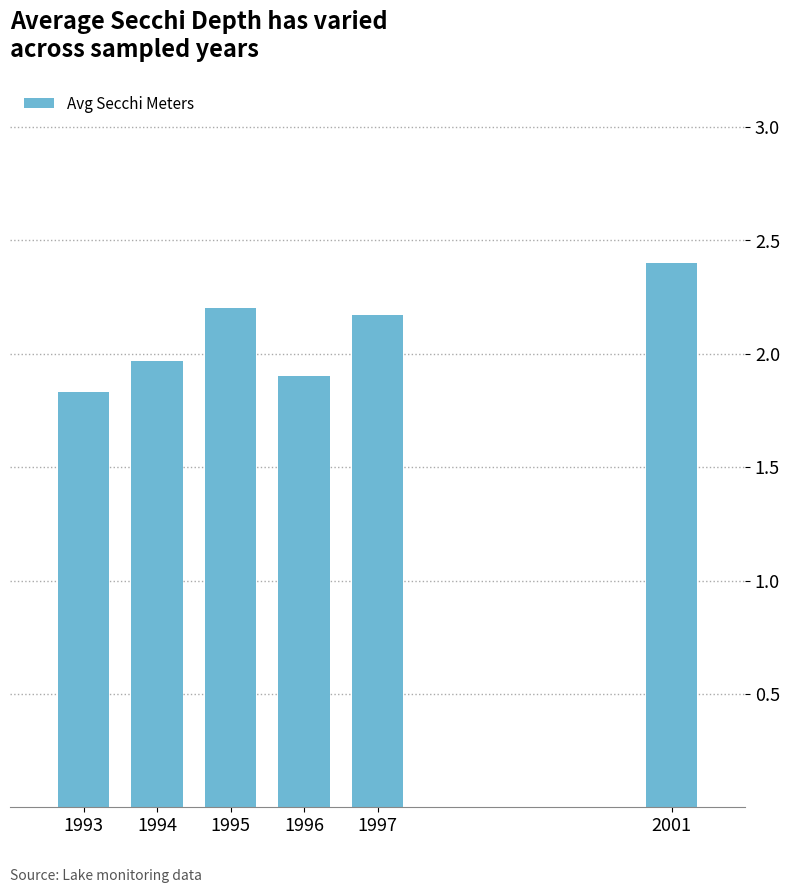

True or false: the data shows 3.8 at 2001.

False